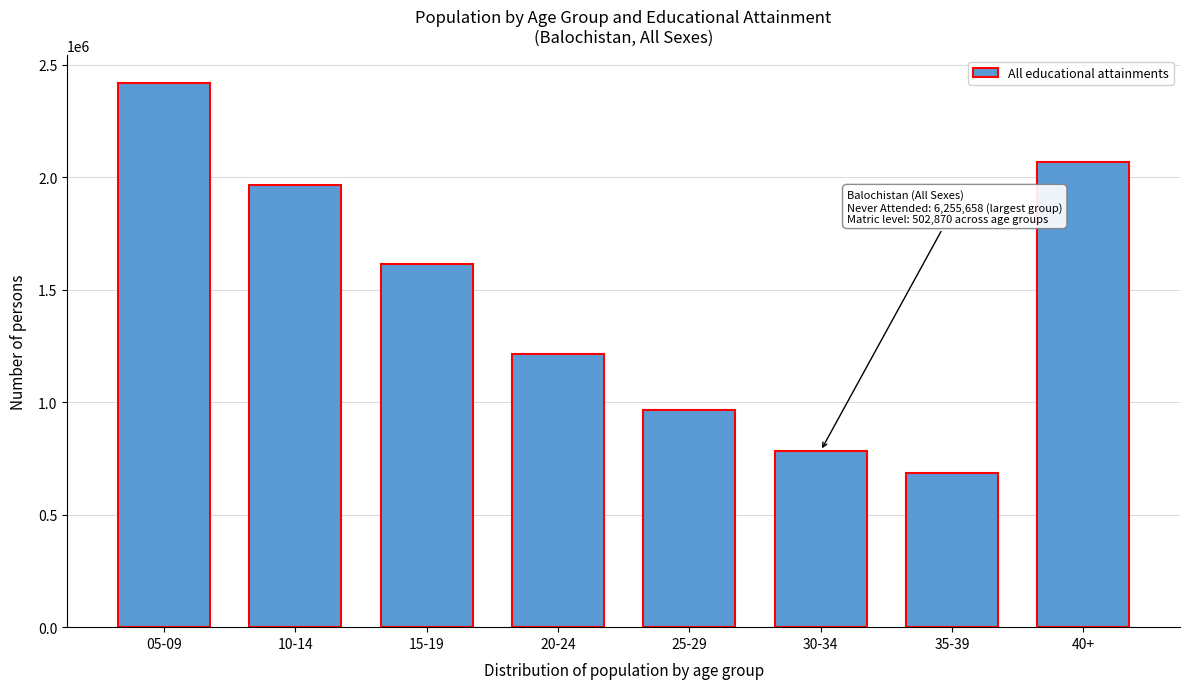

Reading left to right, extract all data points from this chart.

05-09=2419420	10-14=1963200	15-19=1613142	20-24=1215644	25-29=965547	30-34=783647	35-39=685152	40+=2067748